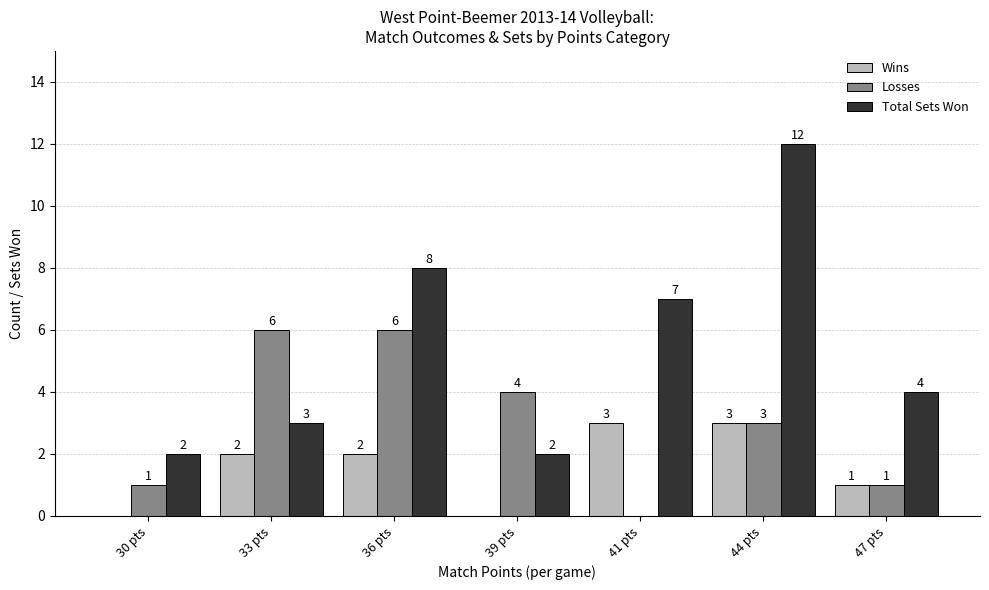

What is the maximum value for Total Sets Won?

12